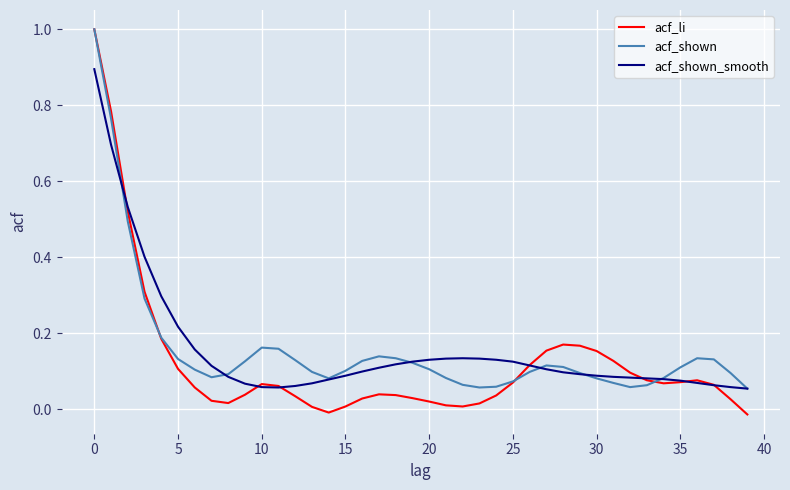

Which series has the widest spread of values?

acf_li